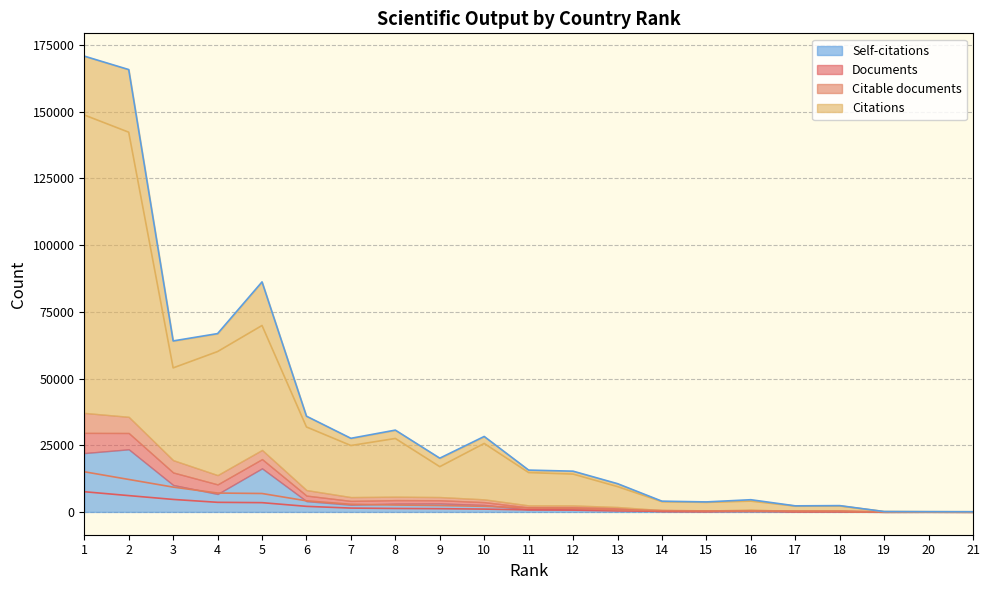

List the series in order of their peak value, lowest first.

Documents, Citable documents, Citations, Self-citations